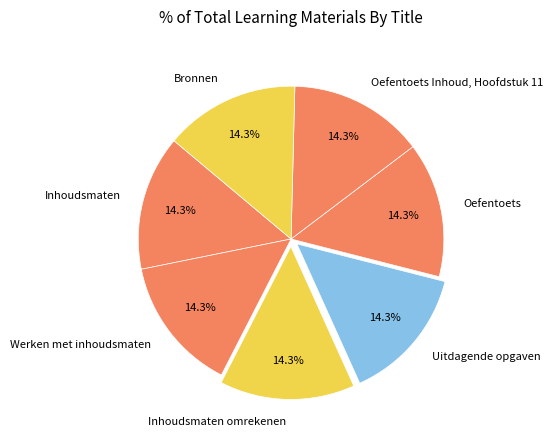

Does any single category account for the majority?

No